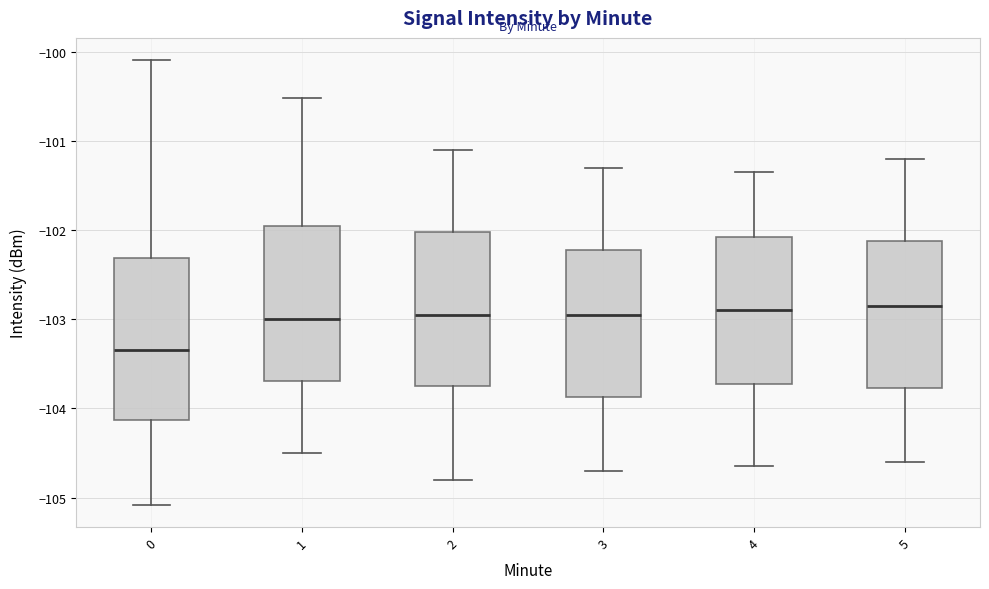

Reading left to right, read every box against the y-axis: the position of its median line, the range the box covers, and the ends of its whiskers. The values are not printed on the chart, so give them approximately, as read against the axis.

0: median -103.3, box -104.1 to -102.3, whiskers -105.1 to -100.1
1: median -103.0, box -103.7 to -101.9, whiskers -104.5 to -100.5
2: median -102.9, box -103.7 to -102.0, whiskers -104.8 to -101.1
3: median -102.9, box -103.9 to -102.2, whiskers -104.7 to -101.3
4: median -102.9, box -103.7 to -102.1, whiskers -104.6 to -101.3
5: median -102.8, box -103.8 to -102.1, whiskers -104.6 to -101.2